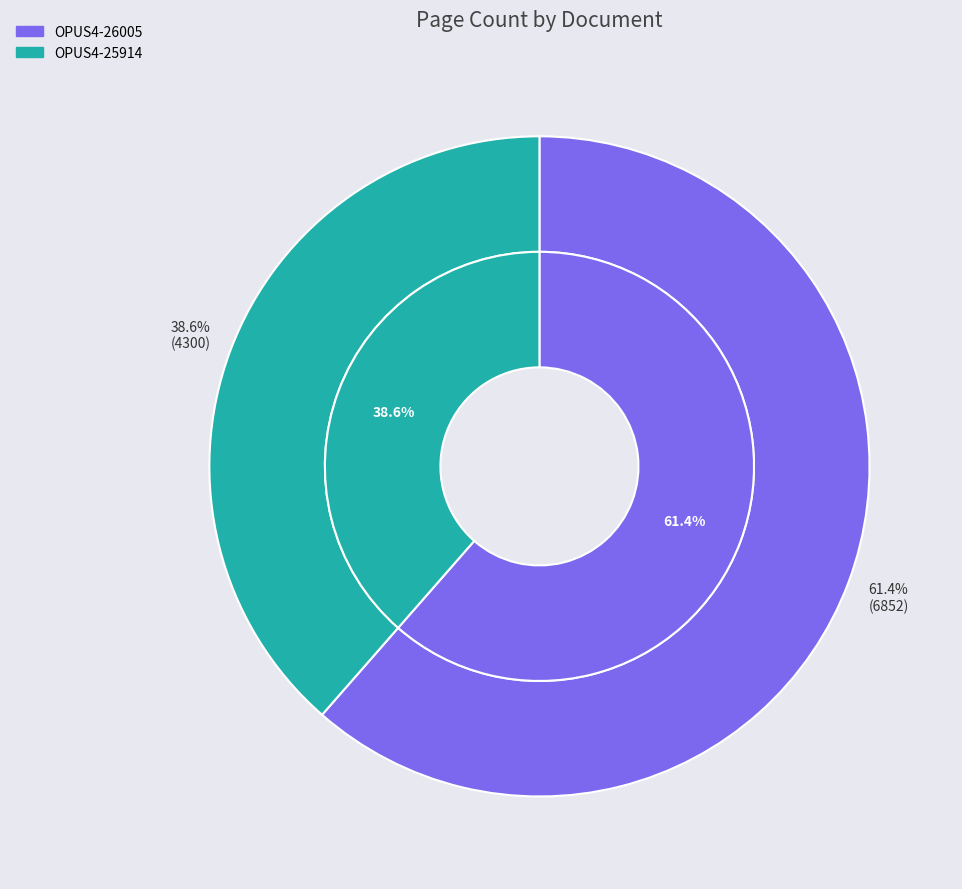

Is the sum of OPUS4-25914 and OPUS4-26005 greater than half?

Yes